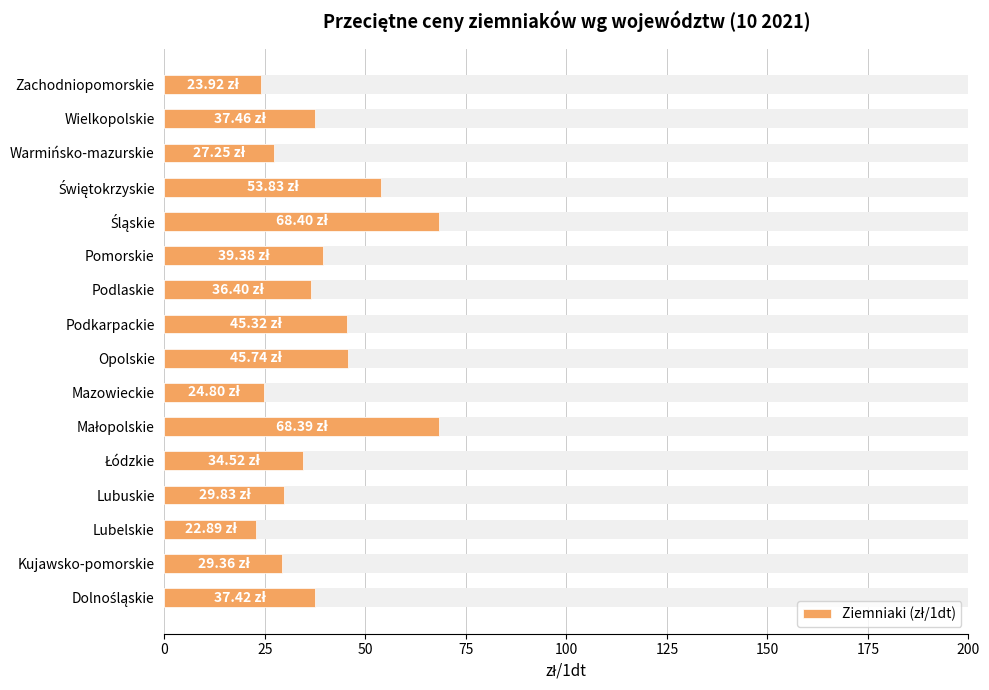

Are the bars grouped side by side (vs. stacked)?

No